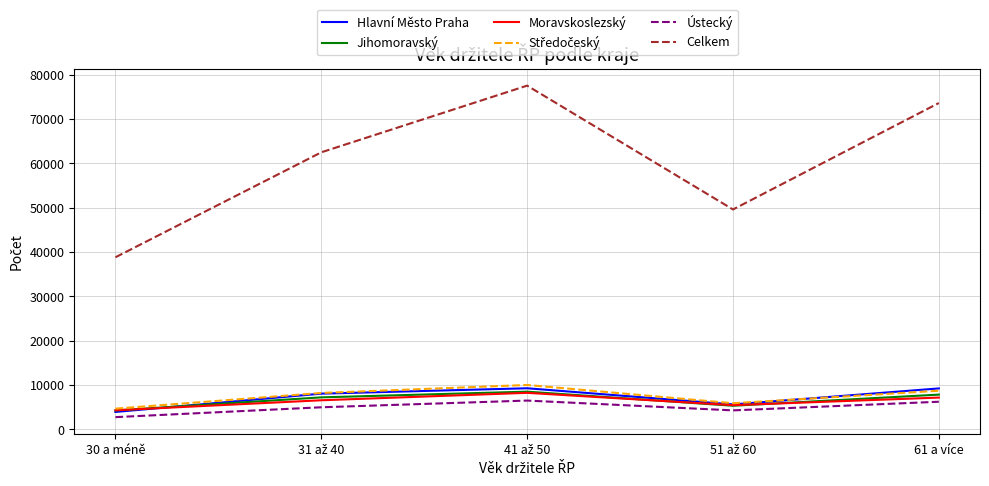

What is the lowest value of the Ústecký series?

2745